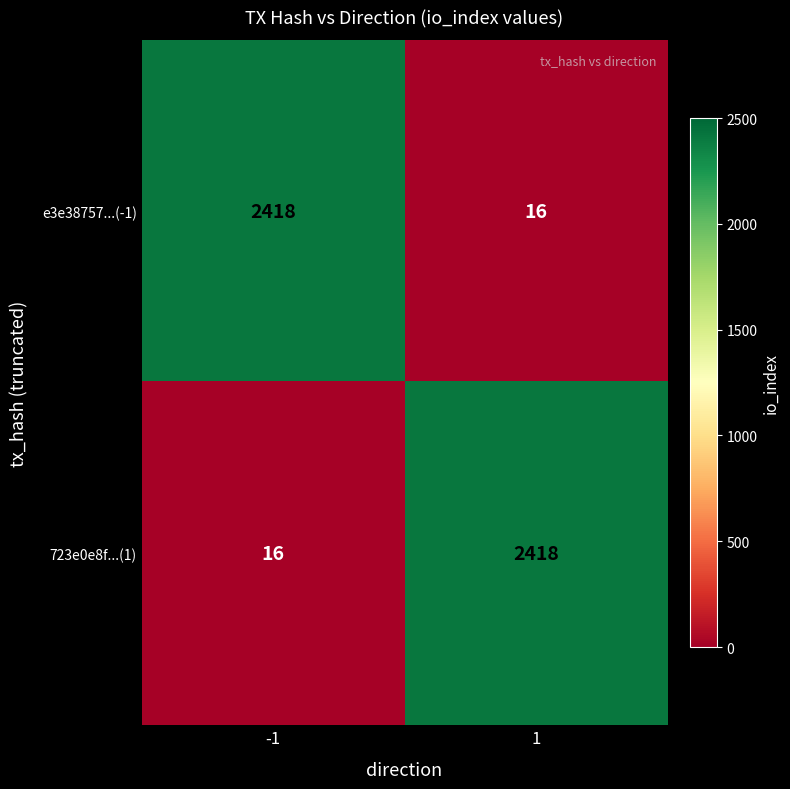

What is the total value across all series at -1?

2434